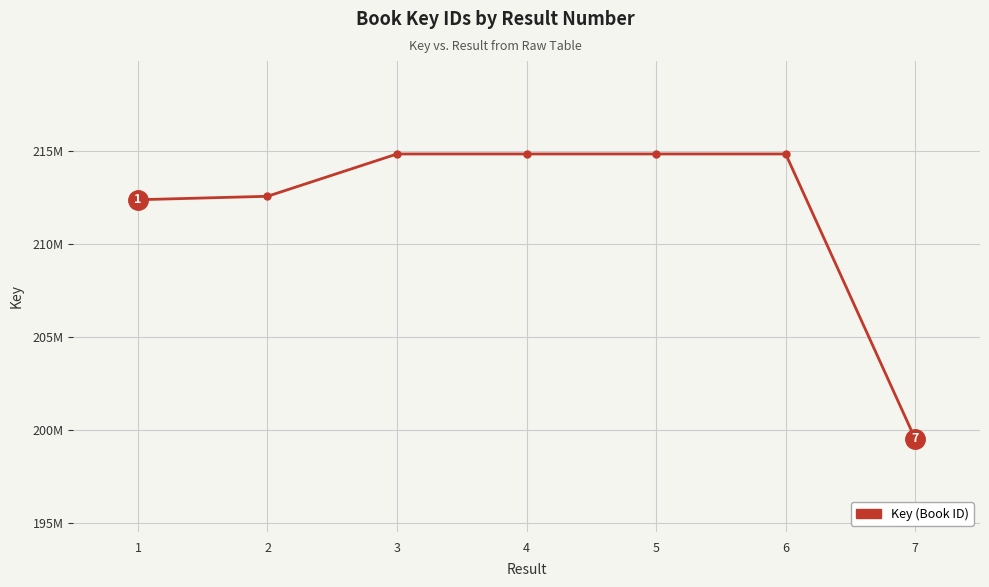

Is this an area chart (filled region under the line)?

No